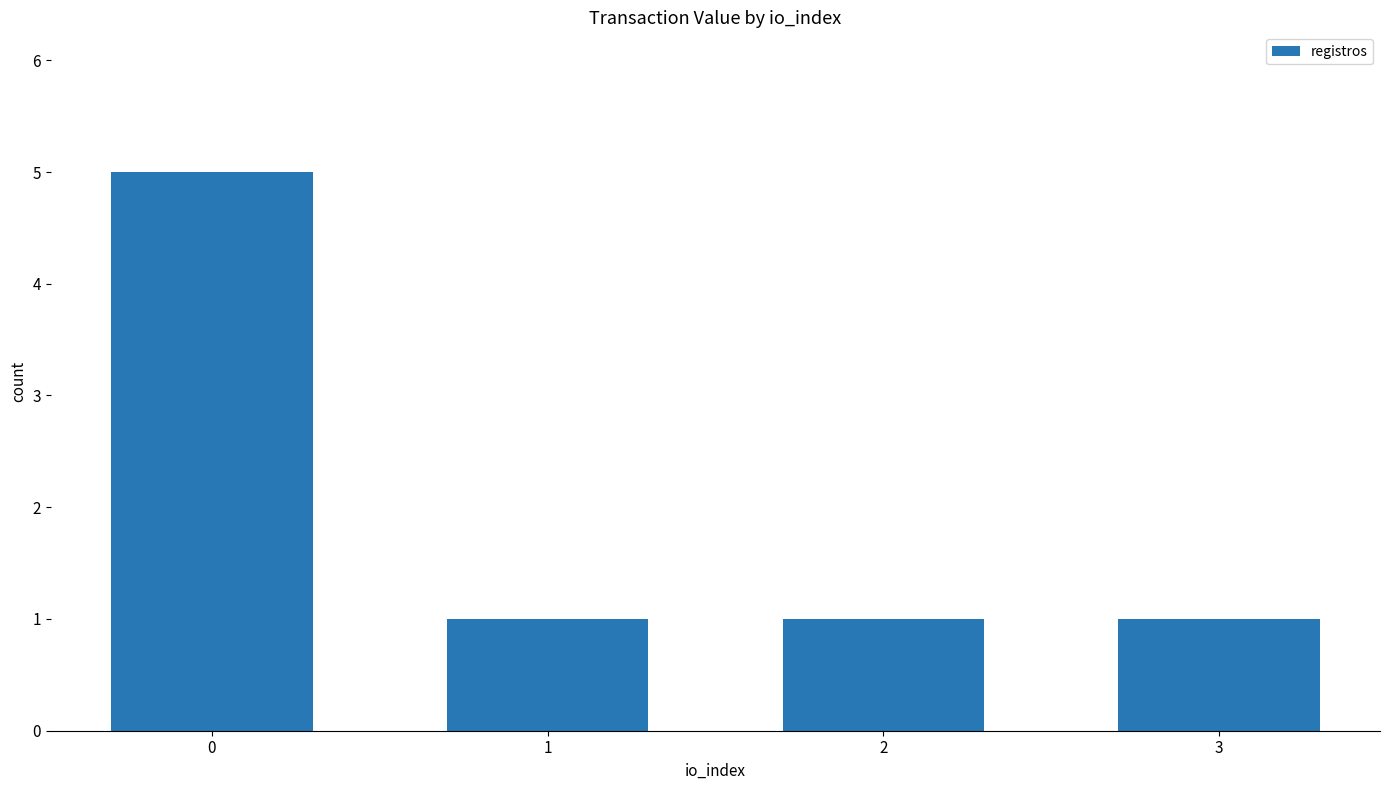

How many distinct data groups are displayed?

1